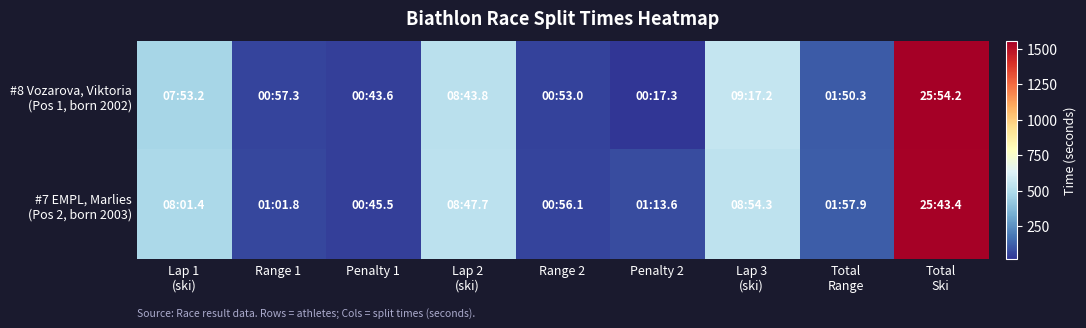

How many distinct data groups are displayed?

2